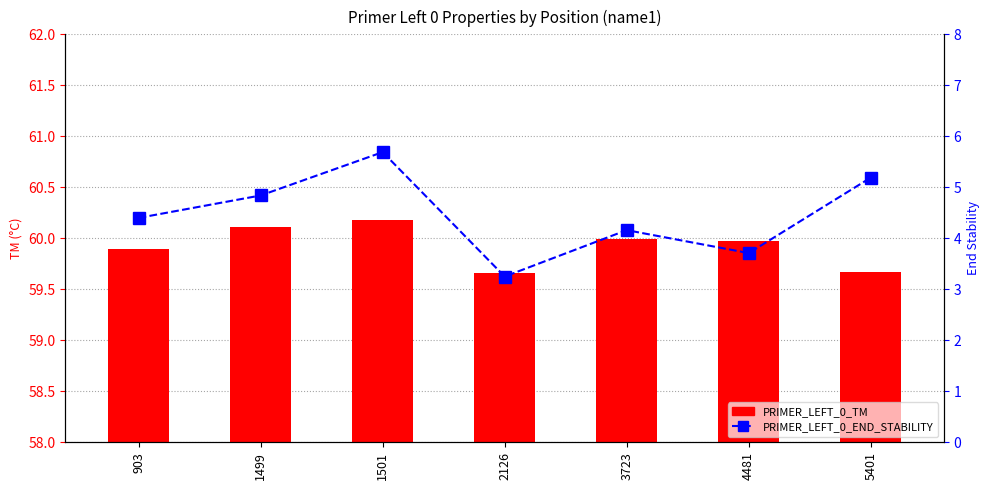

At how many categories does at least one series exceed 47?

7